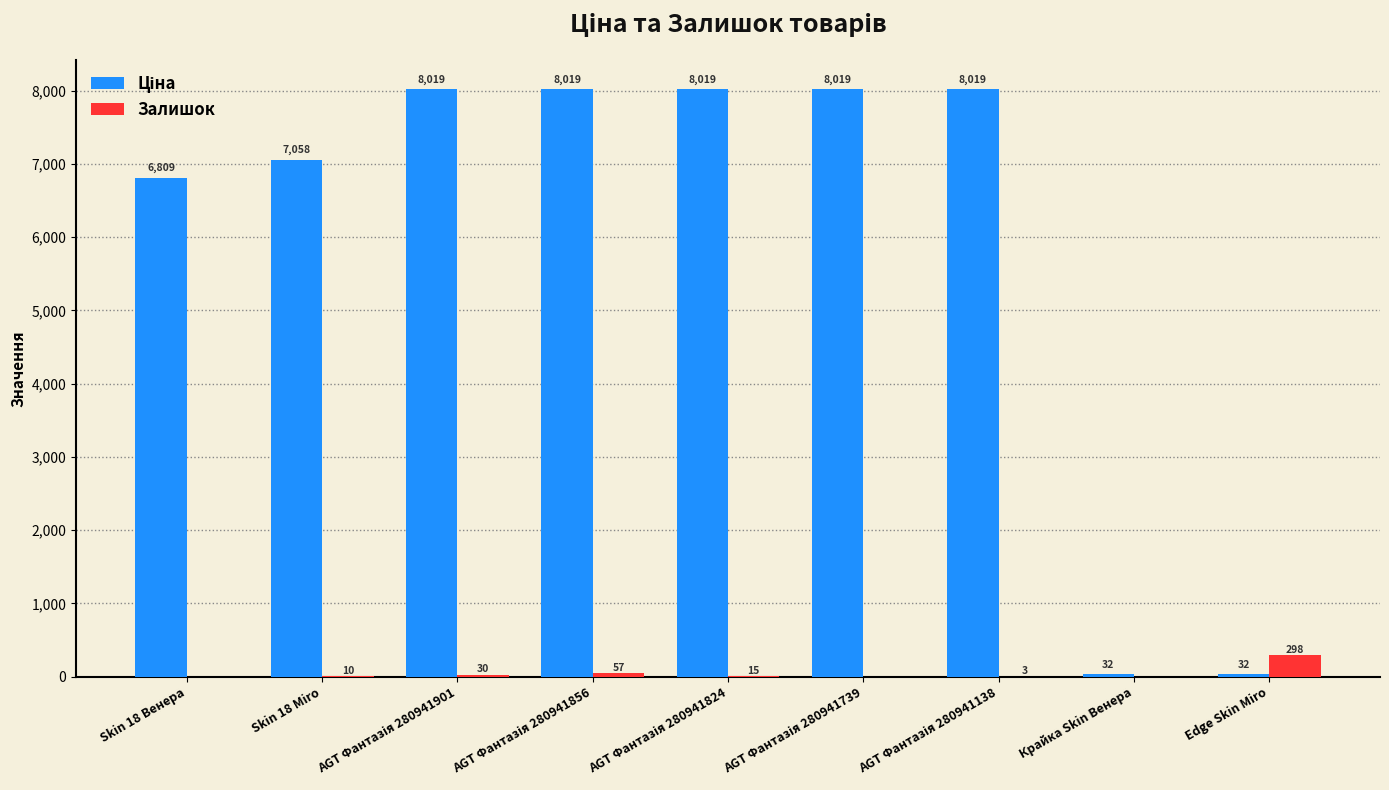

What is the sum of all Залишок values?

413.0